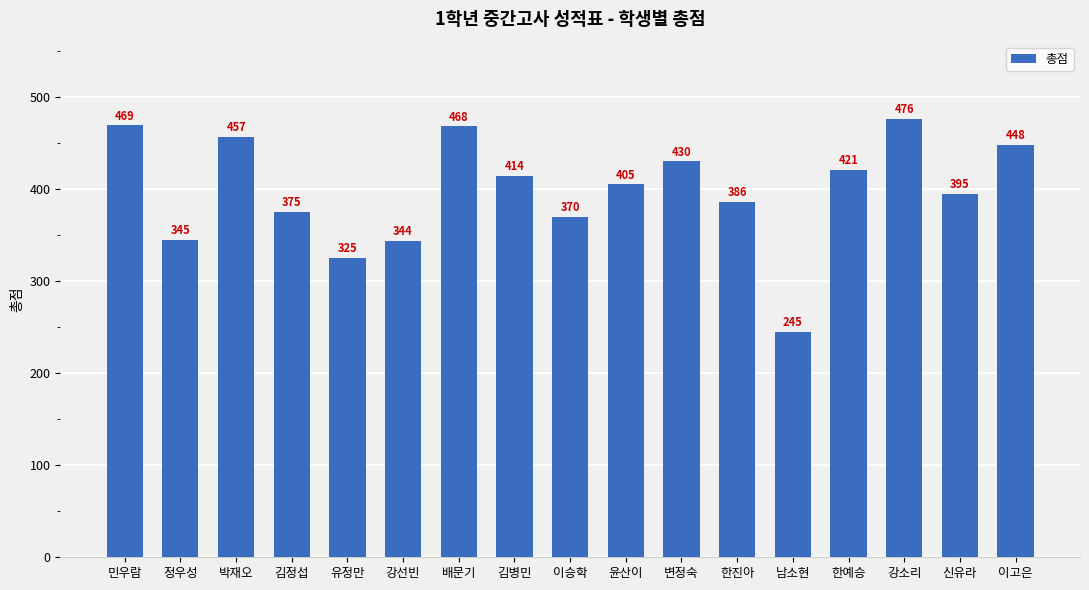

What is the sum of all values?

6773